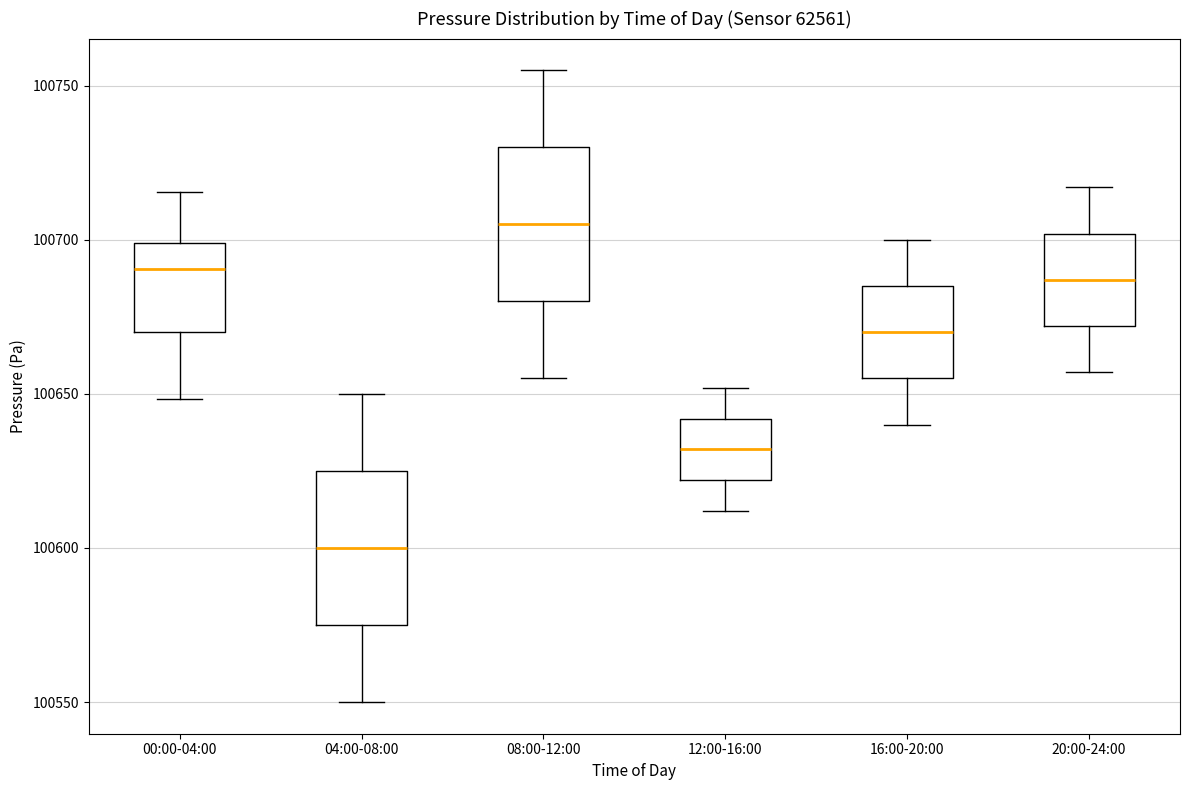

Reading left to right, transcribe this box plot: for each box, give where its median line is, the range the box spans, and where its two whiskers end, as read against the y-axis. The values are not printed on the chart, so give them approximately, as read against the axis.

00:00-04:00: median 100690, box 100670 to 100700, whiskers 100650 to 100715
04:00-08:00: median 100600, box 100575 to 100625, whiskers 100550 to 100650
08:00-12:00: median 100705, box 100680 to 100730, whiskers 100655 to 100755
12:00-16:00: median 100630, box 100620 to 100640, whiskers 100610 to 100650
16:00-20:00: median 100670, box 100655 to 100685, whiskers 100640 to 100700
20:00-24:00: median 100685, box 100670 to 100700, whiskers 100655 to 100715